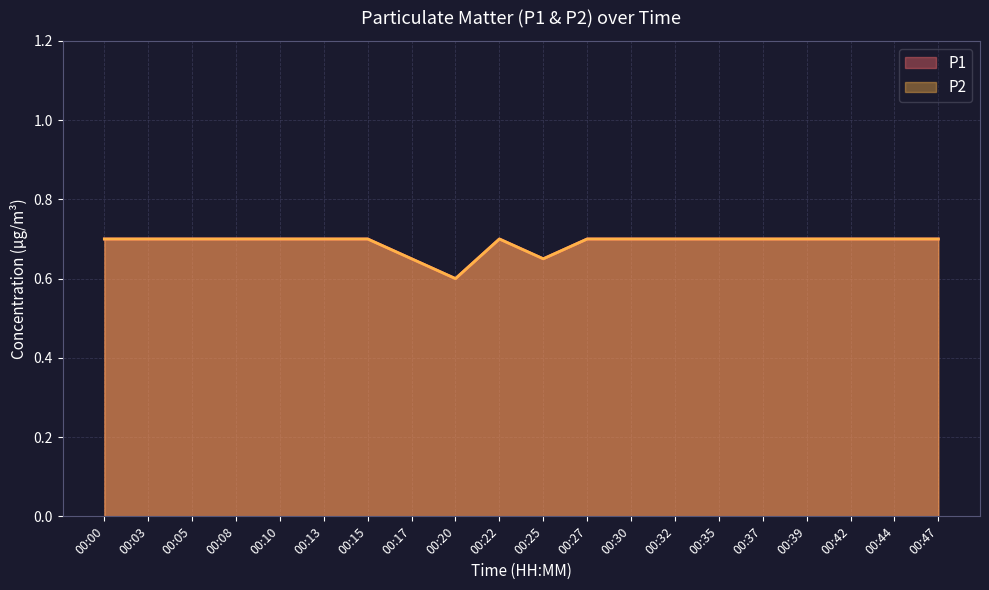

True or false: P2 and P1 intersect in this chart.

False